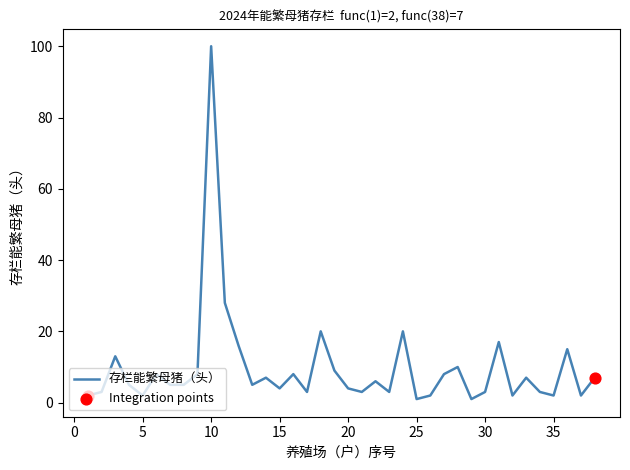

What is the difference between the maximum and minimum values?

99